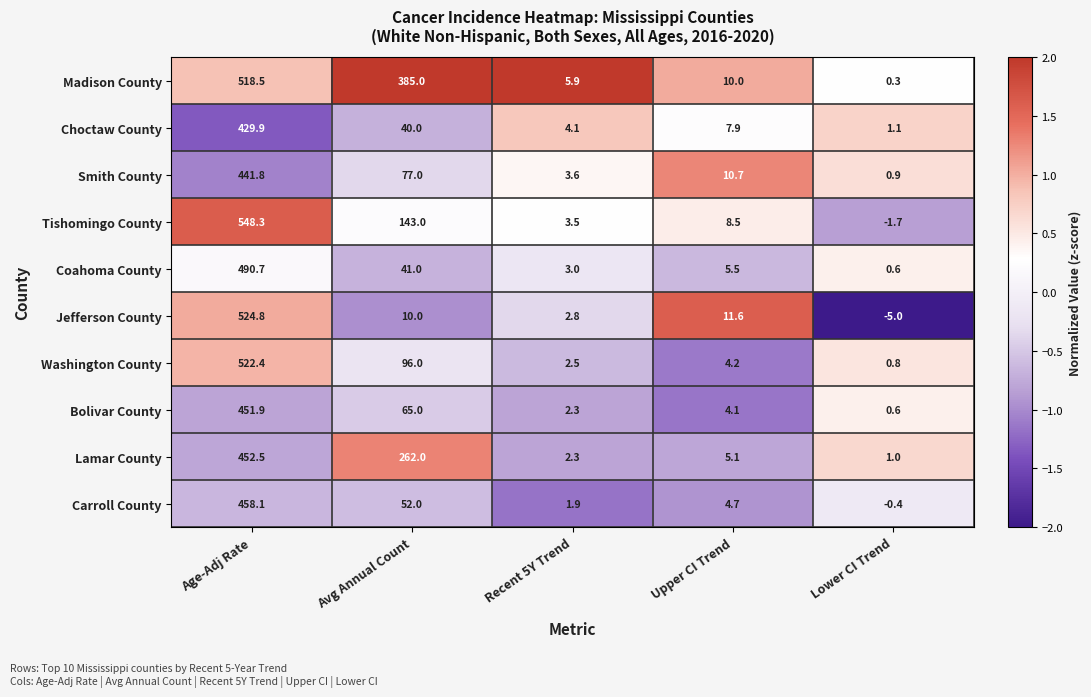

What is the difference between the second highest and minimum values in the Jefferson County series?

16.6